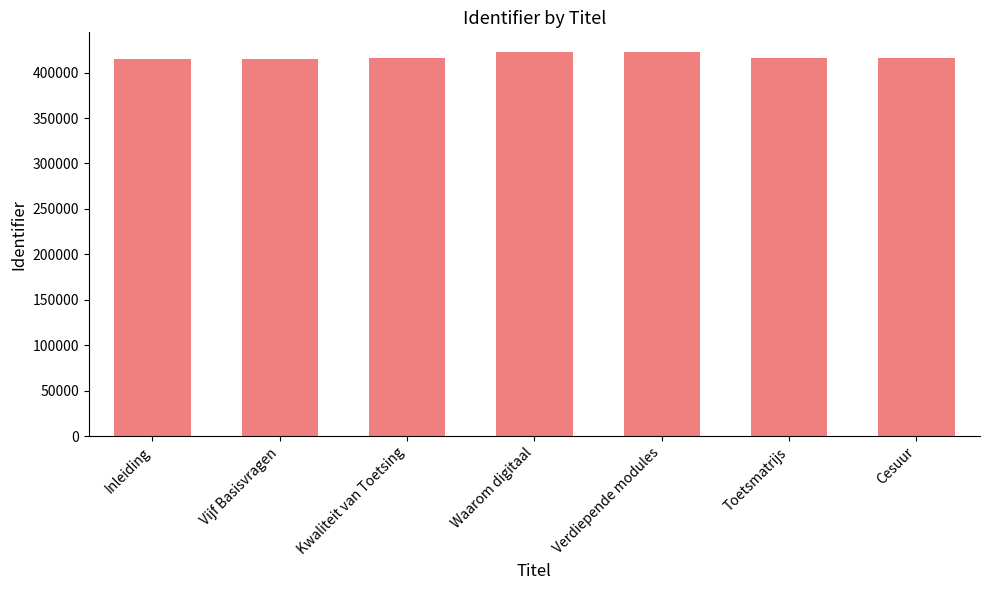

What is the value of the 1st bar from the left?

415388